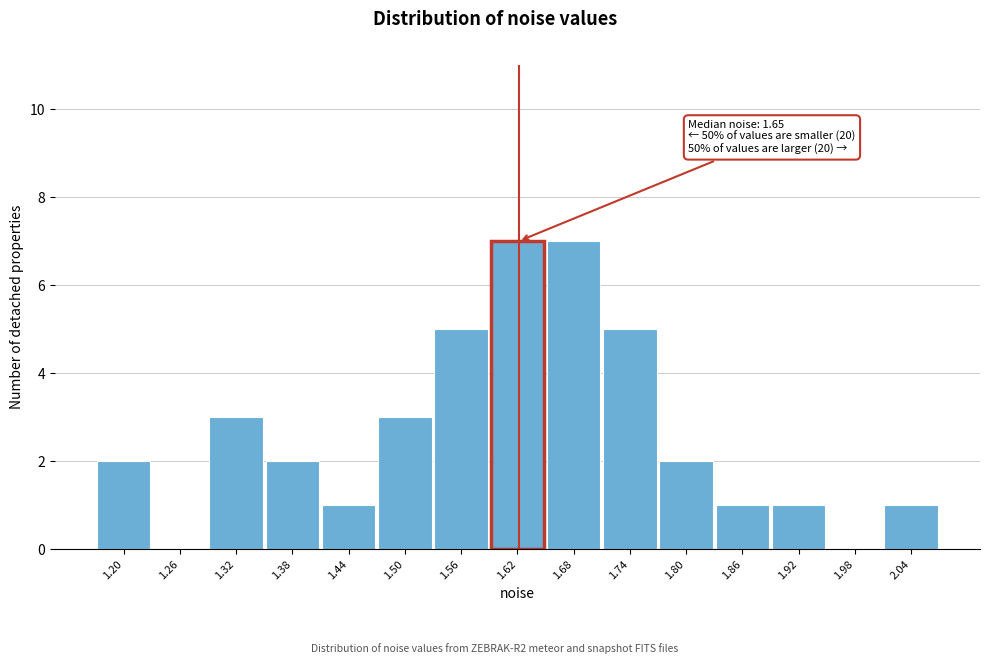

Reading left to right, list all the values displayed in this chart.

1.20=2	1.26=0	1.32=3	1.38=2	1.44=1	1.50=3	1.56=5	1.62=7	1.68=7	1.74=5	1.80=2	1.86=1	1.92=1	1.98=0	2.04=1